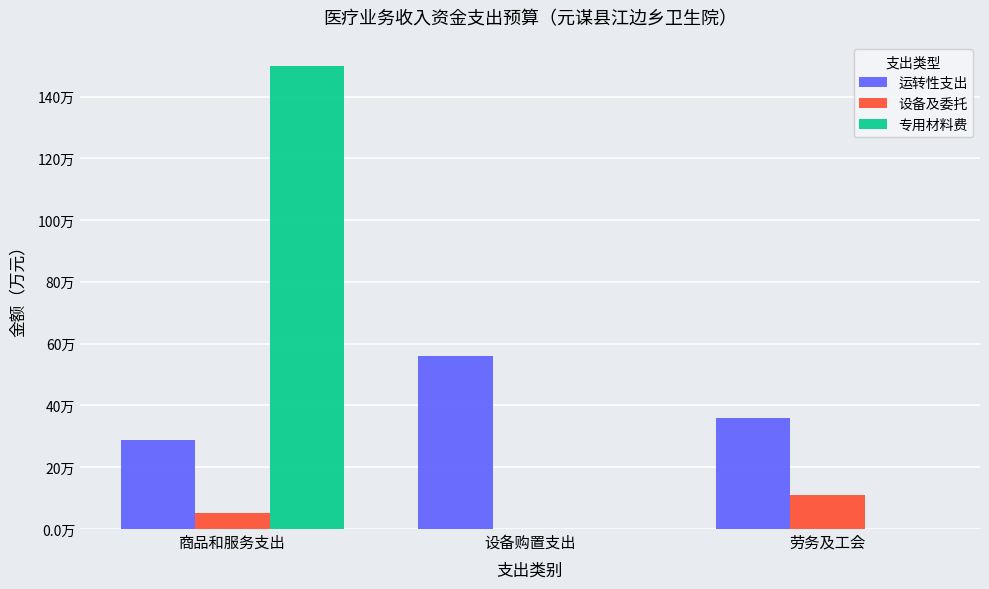

What is the sum of all 设备及委托 values?

16.1